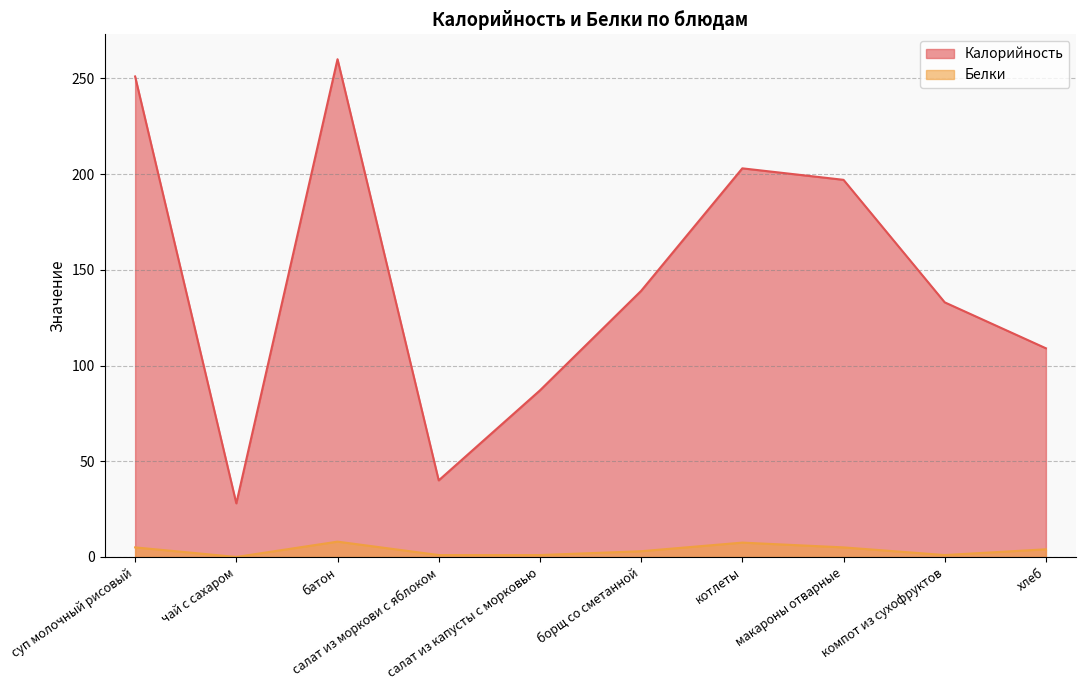

Rank the series by their maximum value, from highest to lowest.

Калорийность, Белки